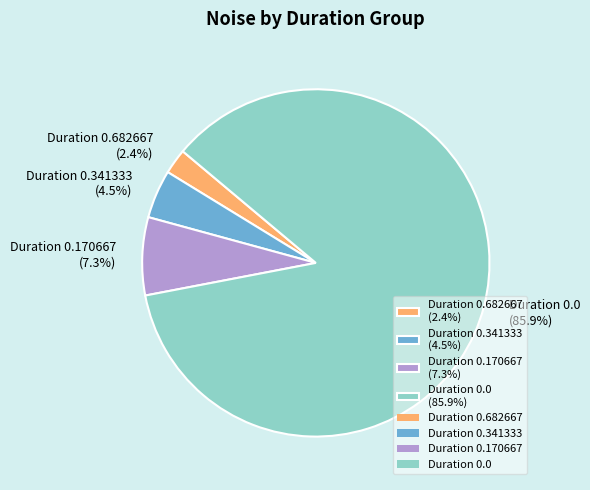

Which category has the biggest portion of the pie?

Duration 0.0 (85.9%)